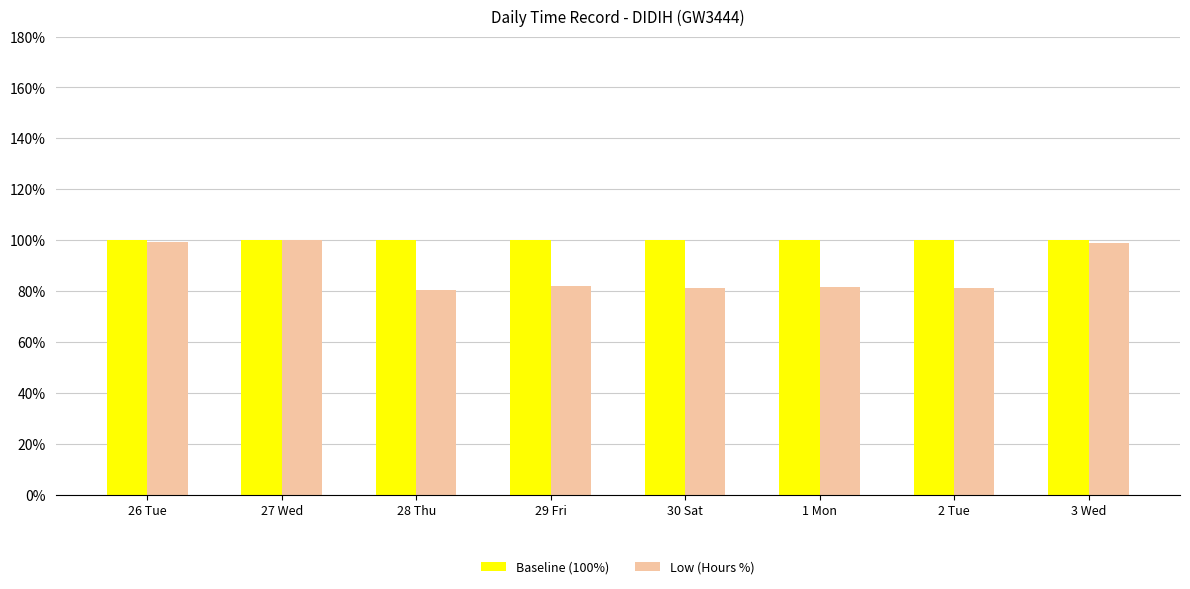

At 1 Mon, list the series in order from largest to smallest.

Baseline (100%), Low (Hours %)